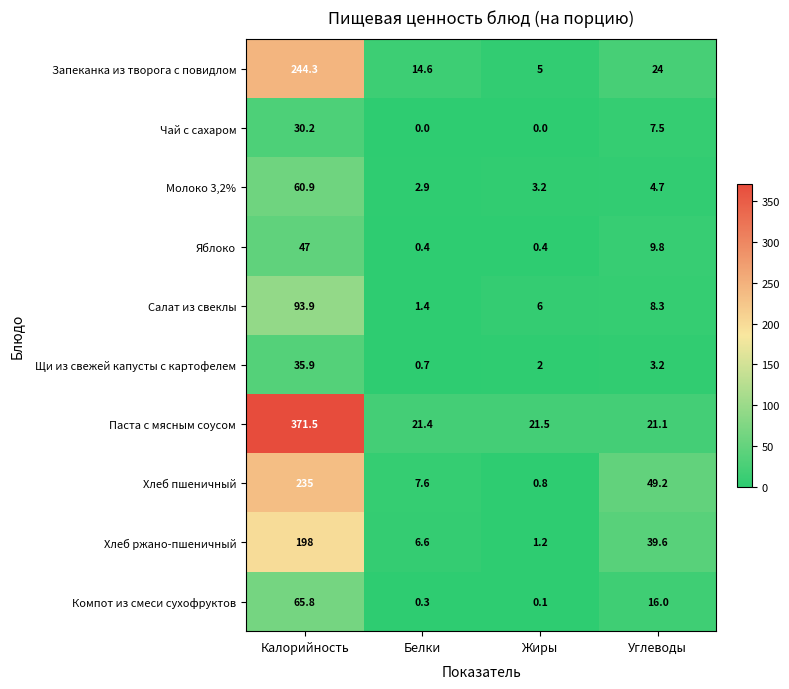

How many data points in Салат из свеклы are less than 8?

2